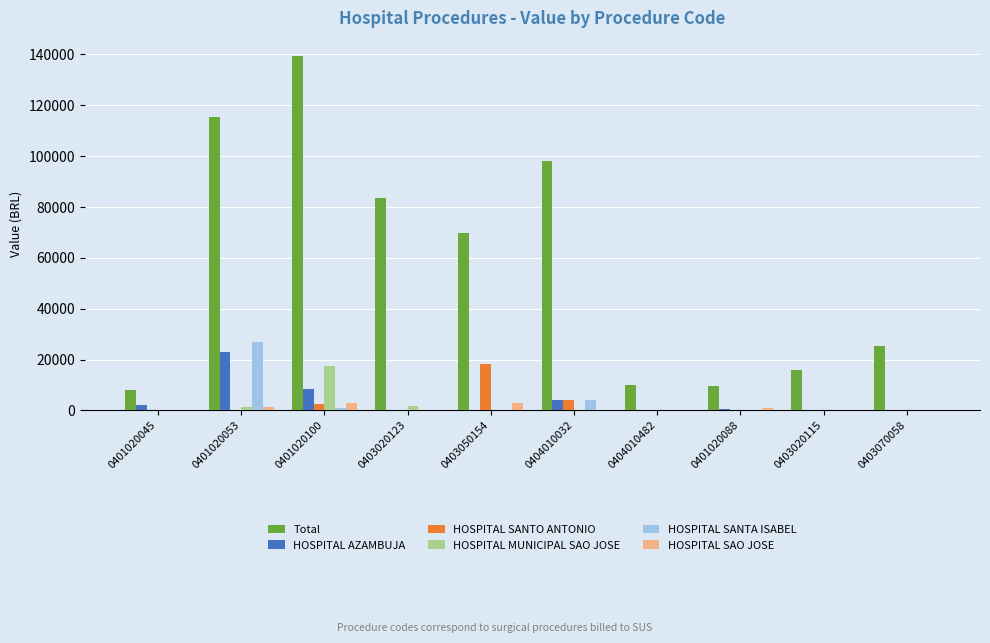

At which label is HOSPITAL SANTO ANTONIO closest to 9097?

0404010032